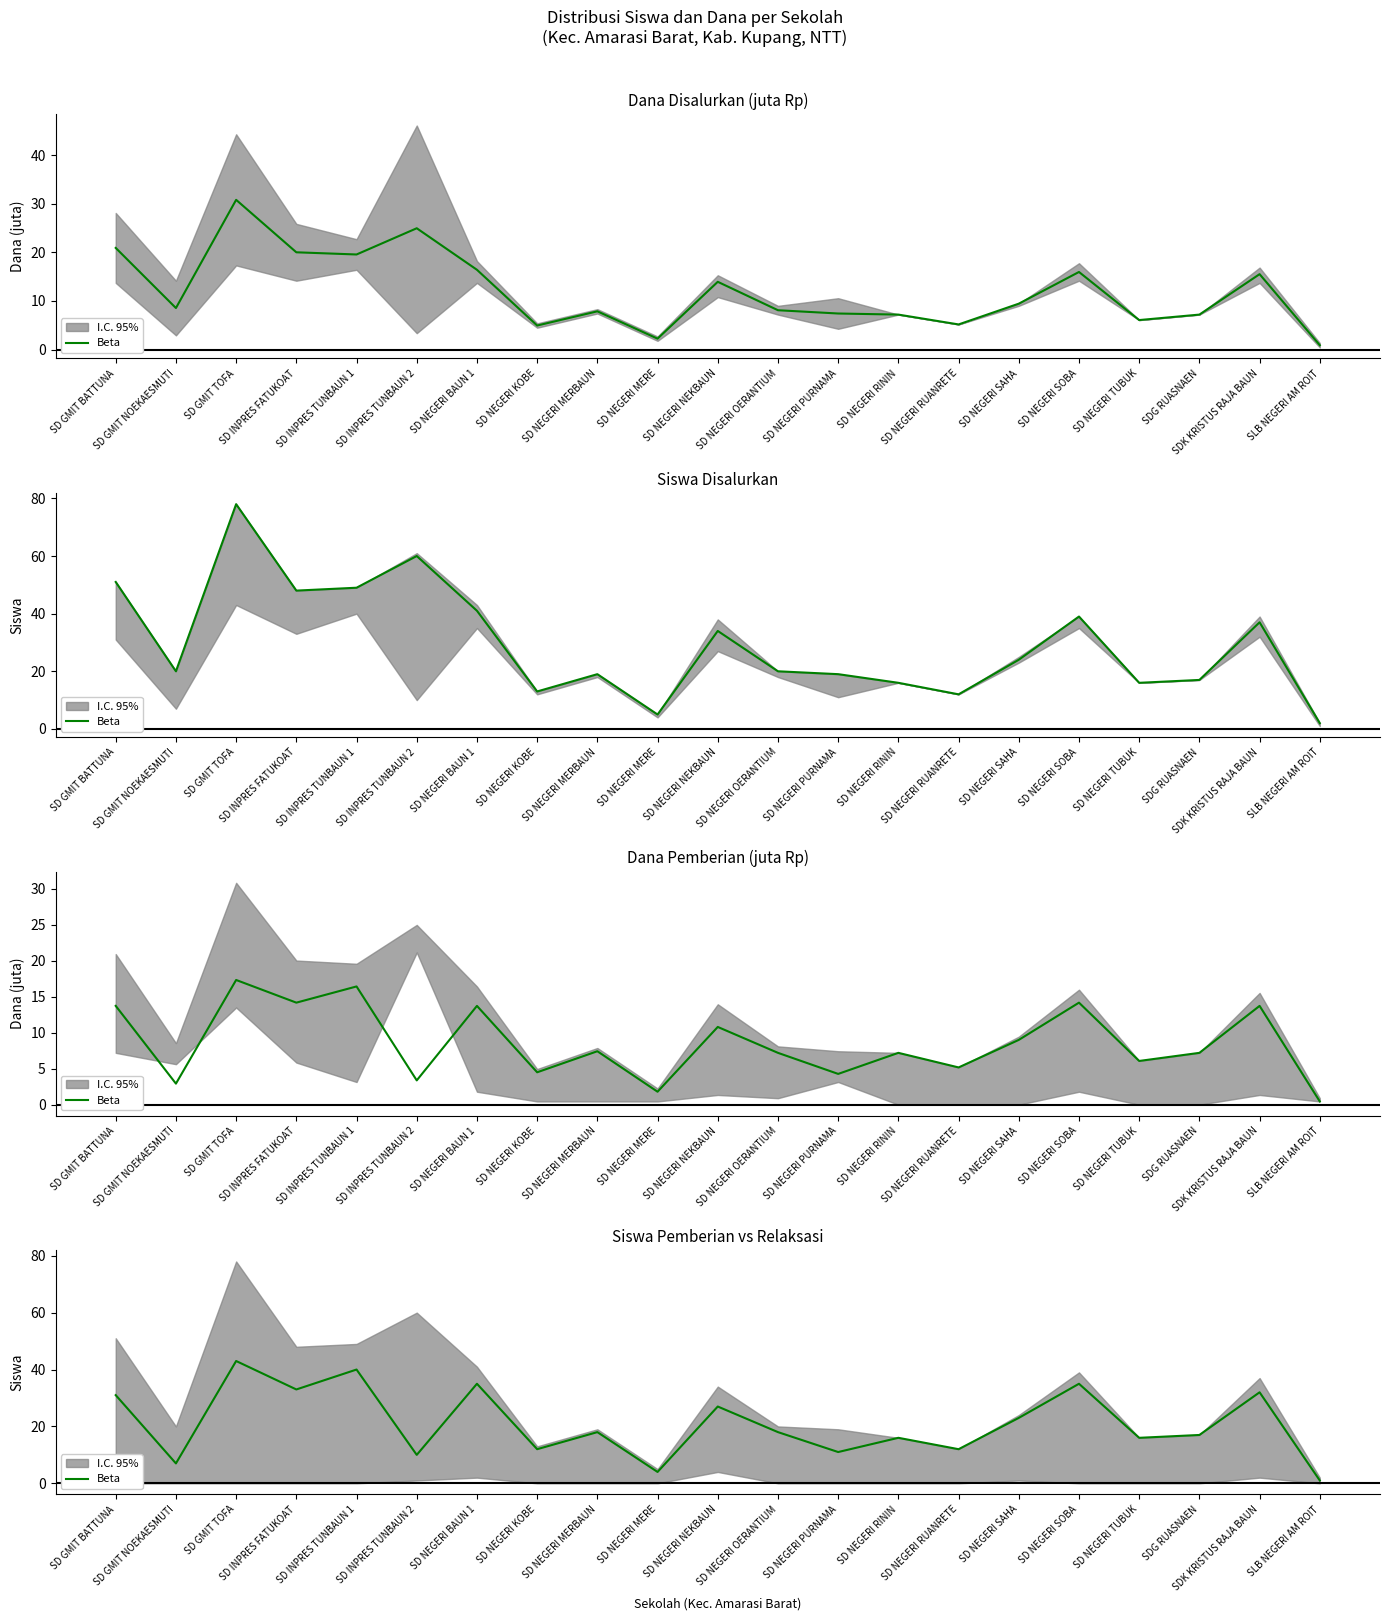

What is the difference between the second highest and second lowest values?

36